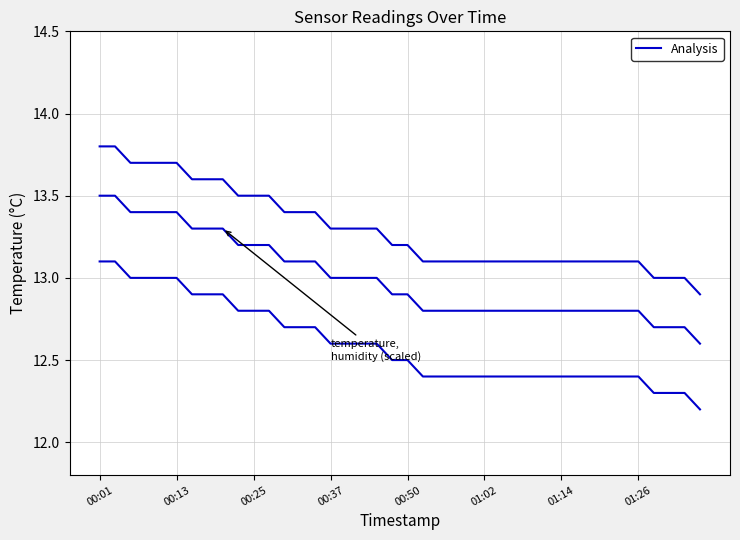

Count the values in the range 13 to 14.

39